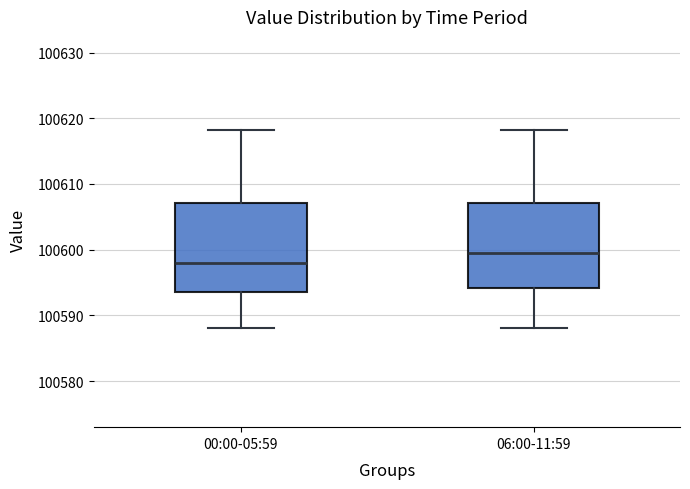

Reading left to right, transcribe this box plot: for each box, give where its median line is, the range the box spans, and where its two whiskers end, as read against the y-axis. The values are not printed on the chart, so give them approximately, as read against the axis.

00:00-05:59: median 100598, box 100594 to 100607, whiskers 100588 to 100618
06:00-11:59: median 100600, box 100594 to 100607, whiskers 100588 to 100618